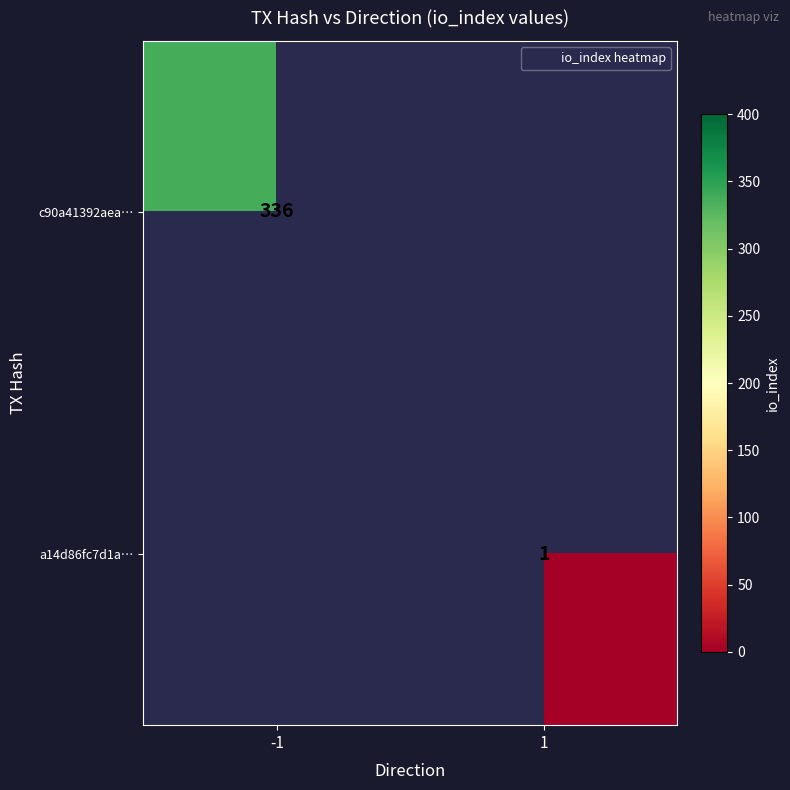

Rank the categories by a14d86fc7d1a… value from highest to lowest.

-1, 1